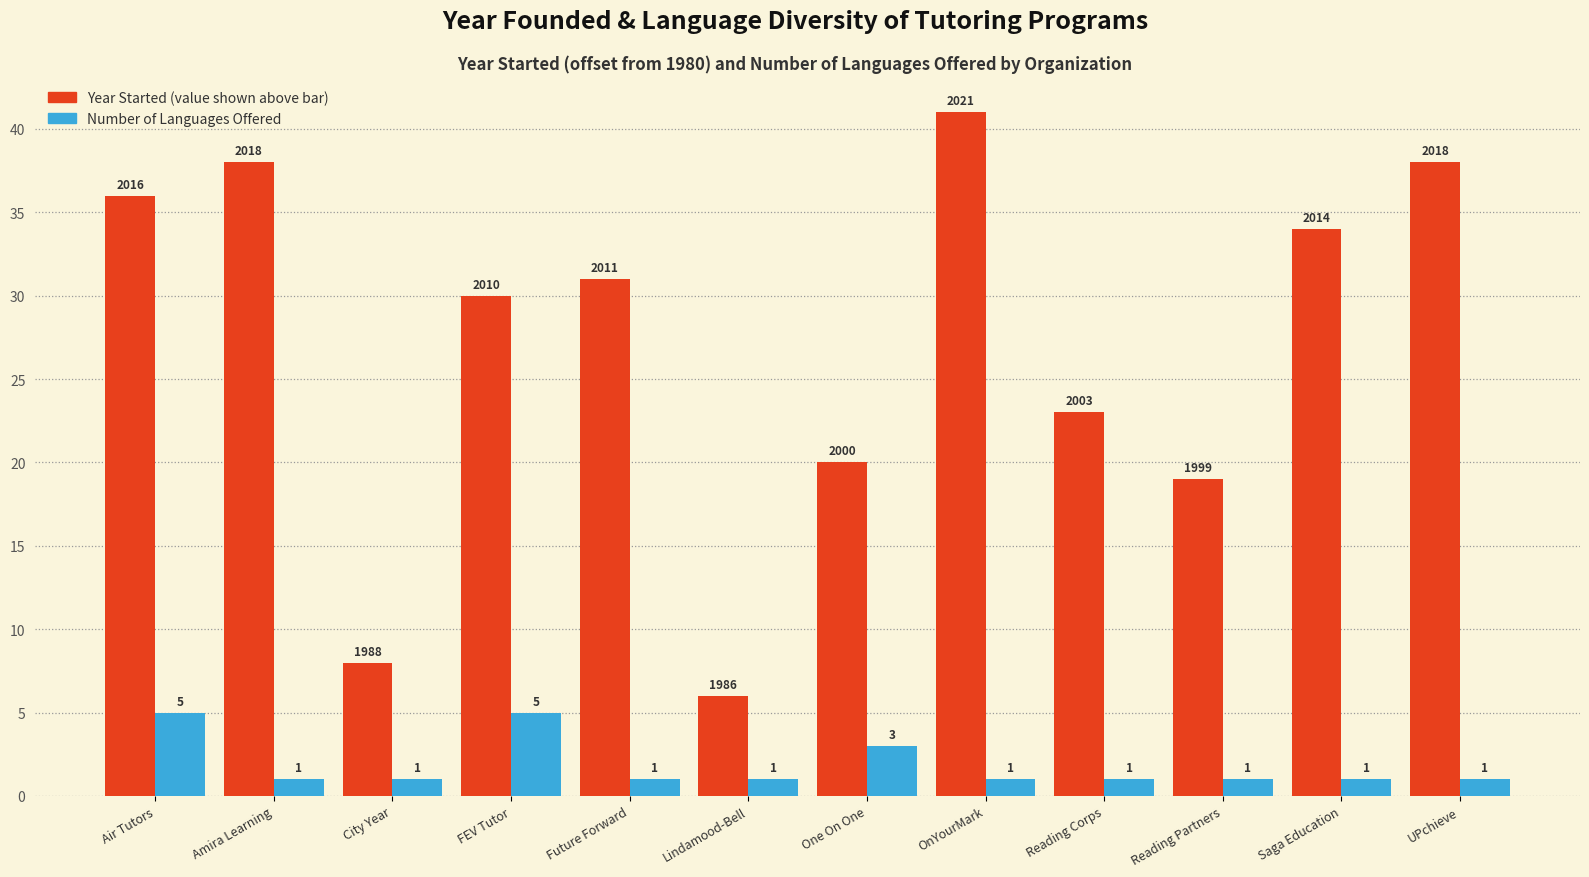

What is the spread (max minus min) of values at OnYourMark?

40